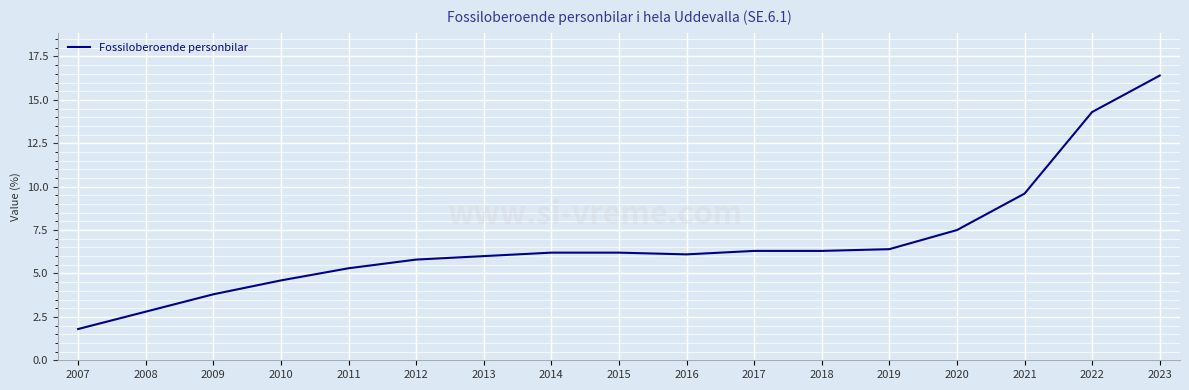

How many lines are shown in the chart?

1